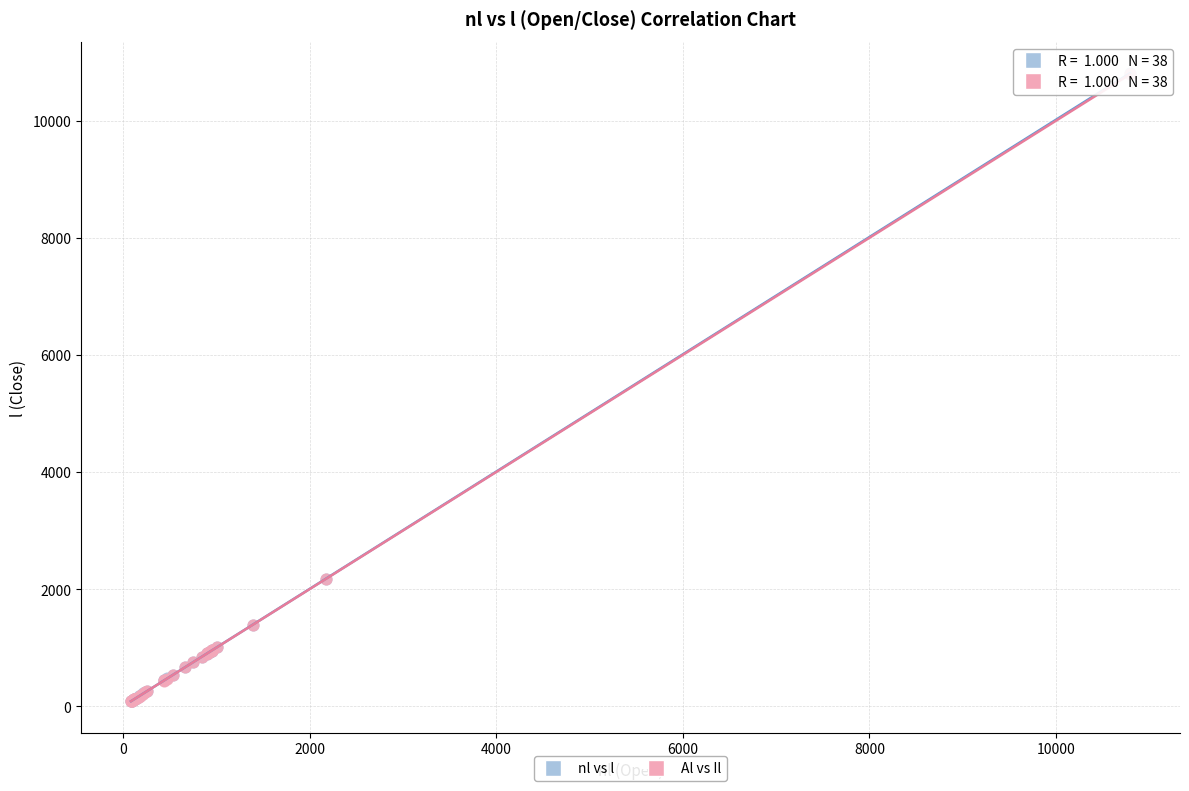

Which series has the largest Y range (max minus min)?

nl vs l